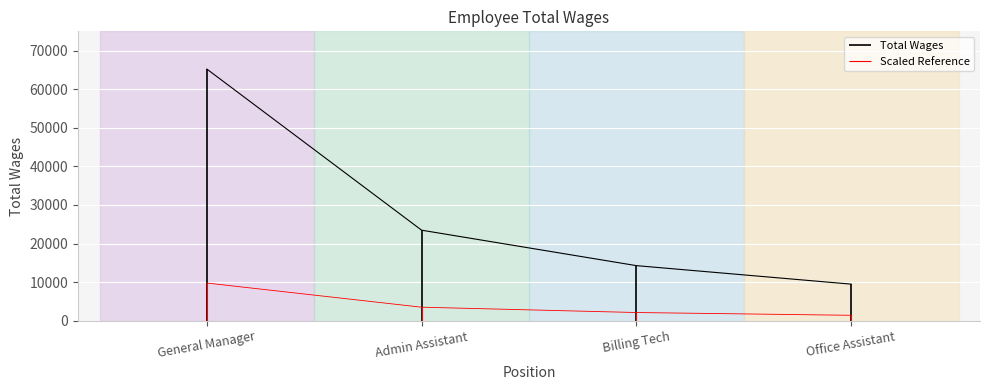

Is this an area chart (filled region under the line)?

No